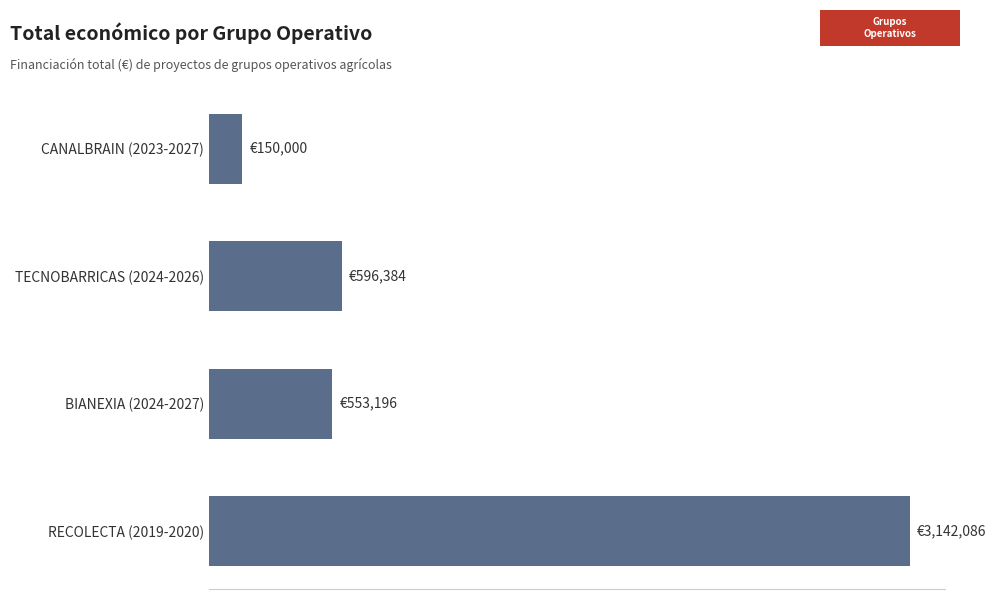

Where does the data first go above 596384?

RECOLECTA (2019-2020)